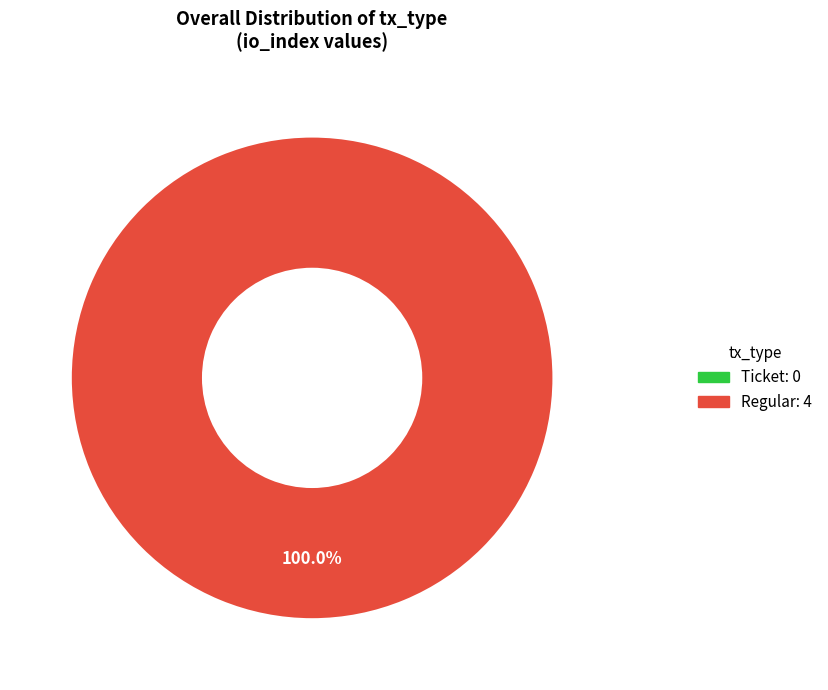

Count the number of slices in the pie.

2